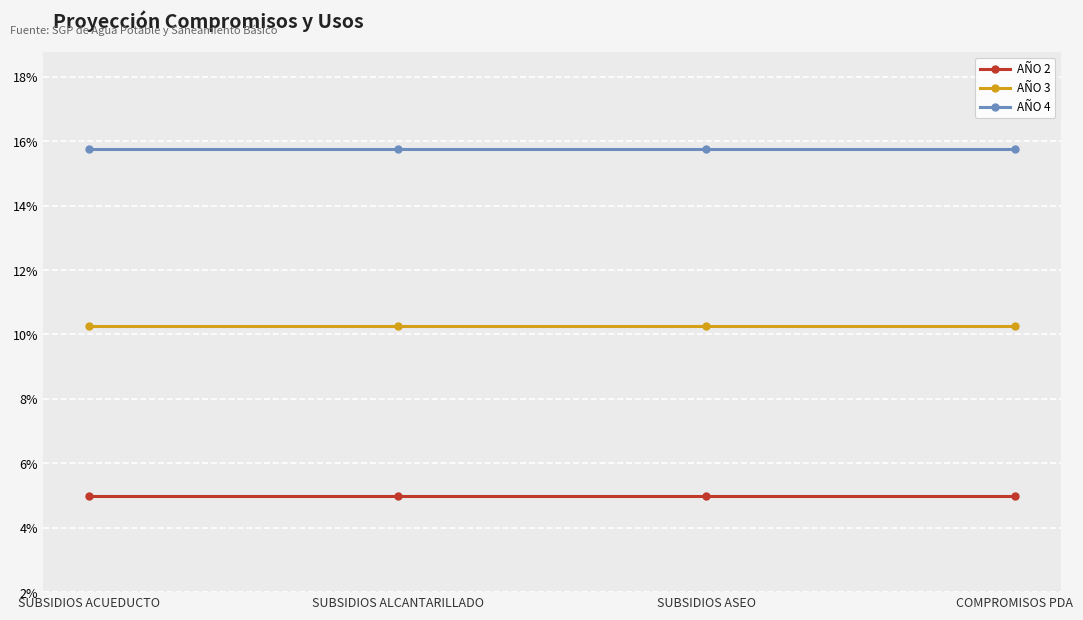

True or false: AÑO 4 and AÑO 2 intersect in this chart.

False